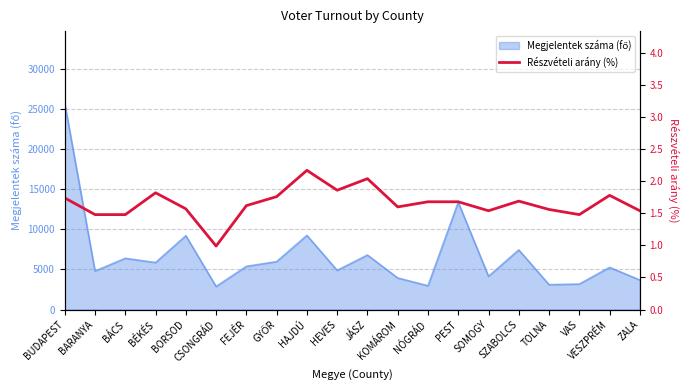

What is the average value?

1.7